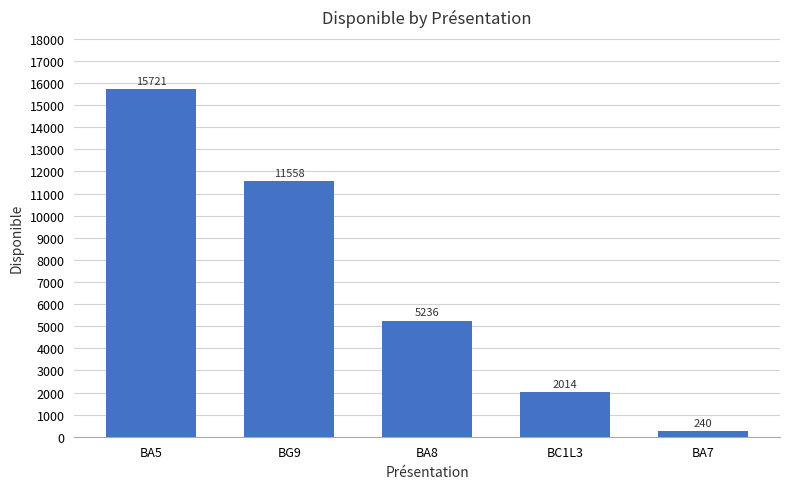

Reading left to right, extract all data points from this chart.

15721	11558	5236	2014	240